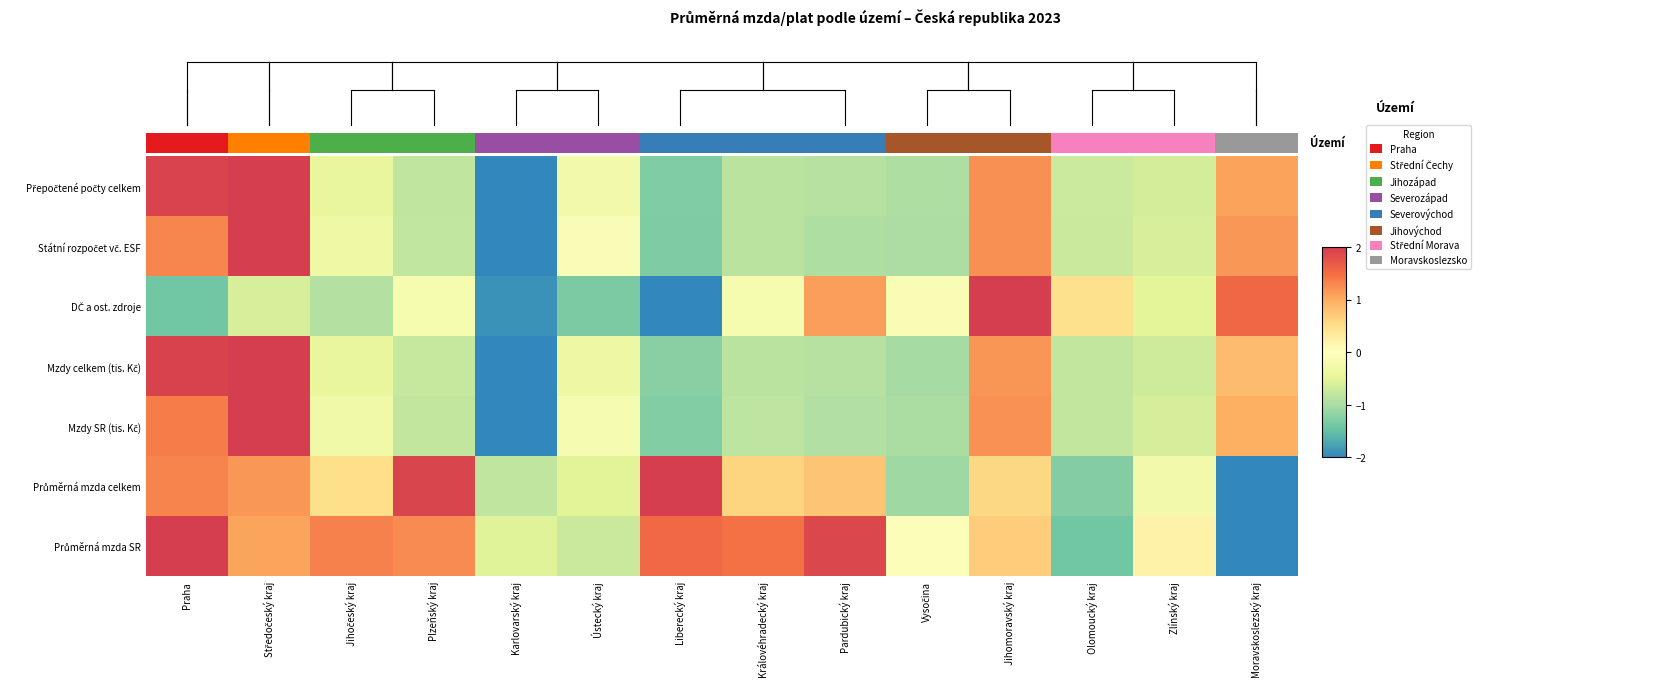

Is it true that Přepočtené počty celkem equals -1.2 at Královéhradecký kraj?

False